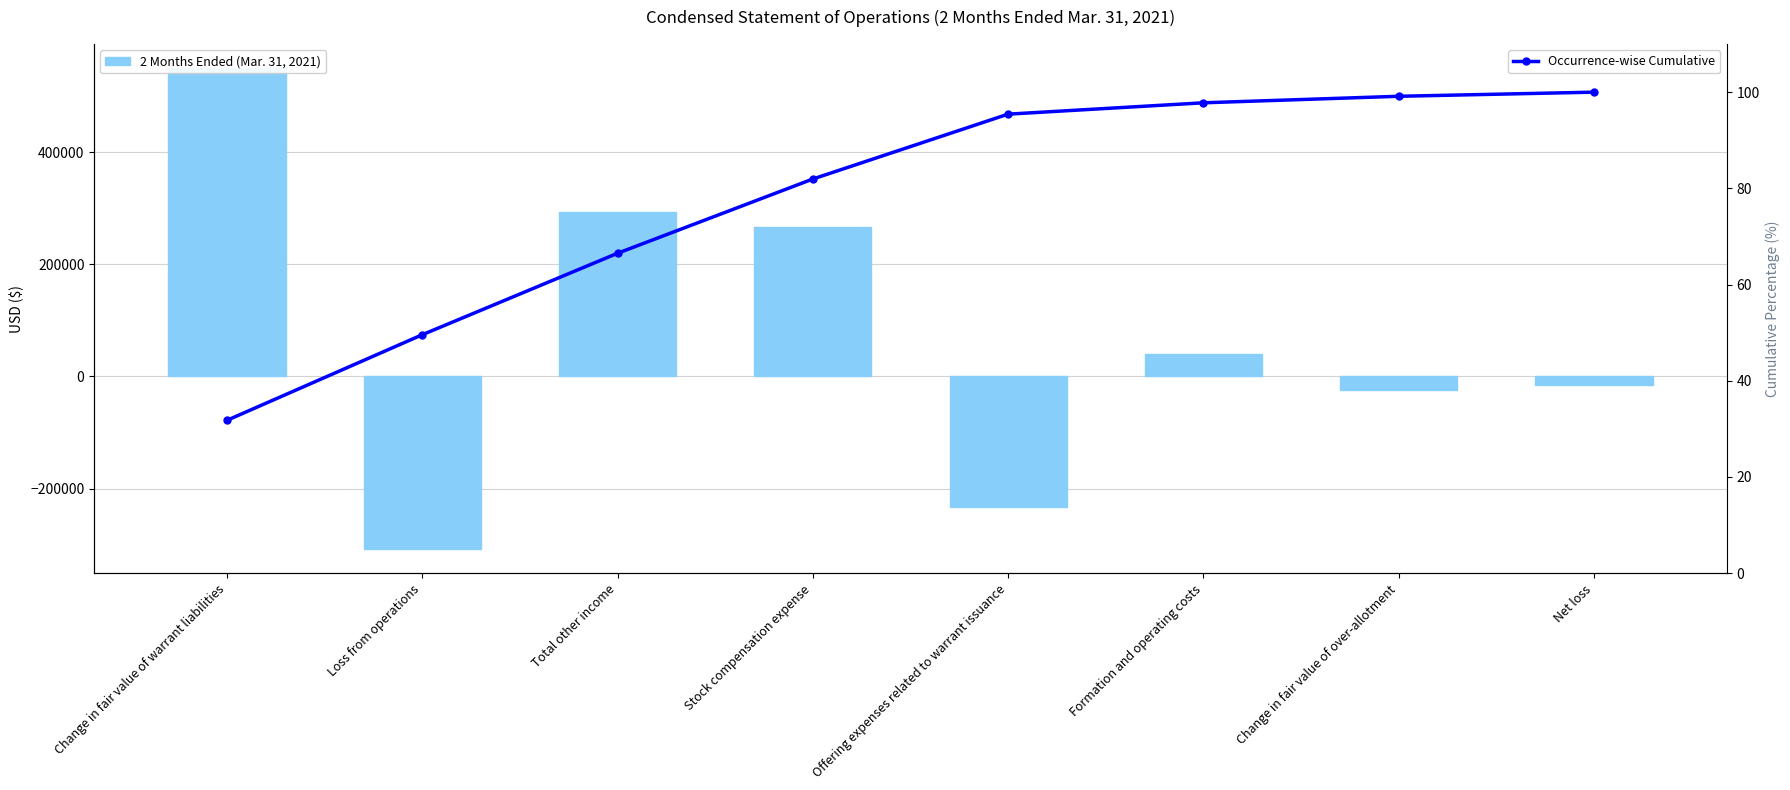

At which label is 2 Months Ended (Mar. 31, 2021) closest to 121024?

Formation and operating costs